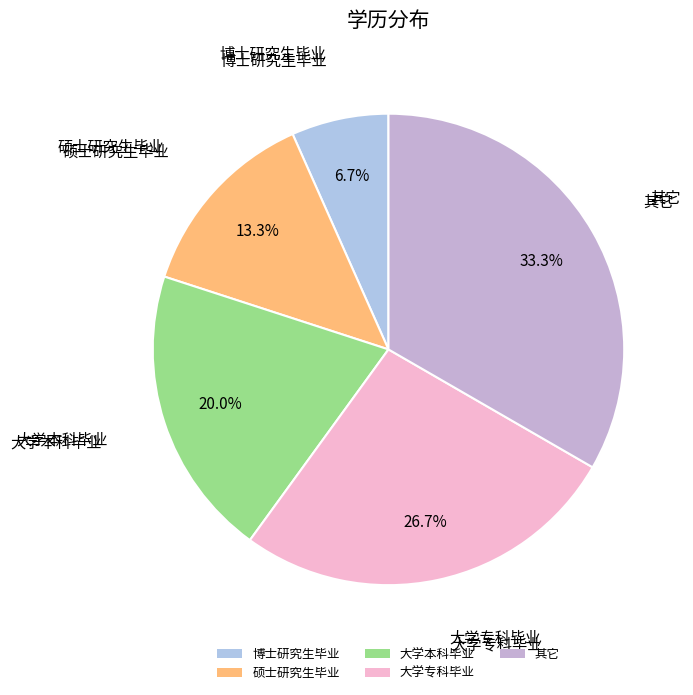

To the nearest percent, what percentage of the pie is 硕士研究生毕业?

13%